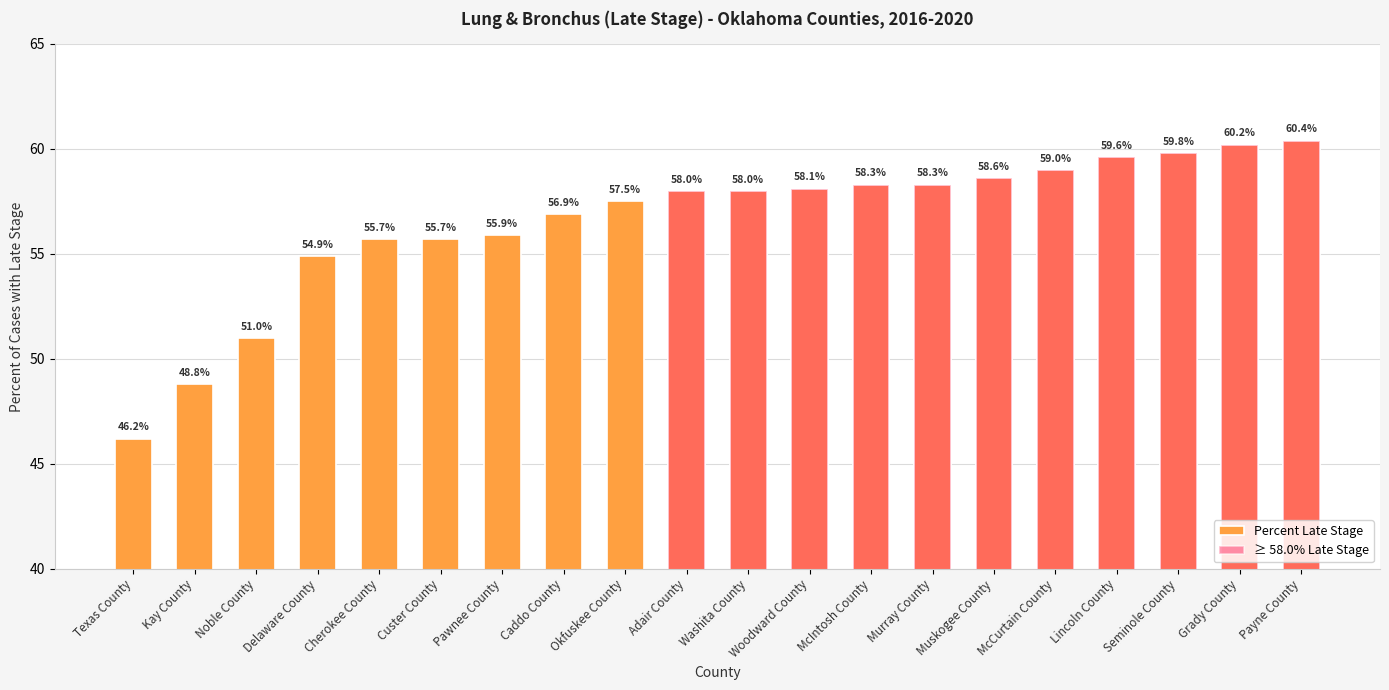

What are all the series names shown in the legend?

Percent Late Stage, ≥ 58.0% Late Stage